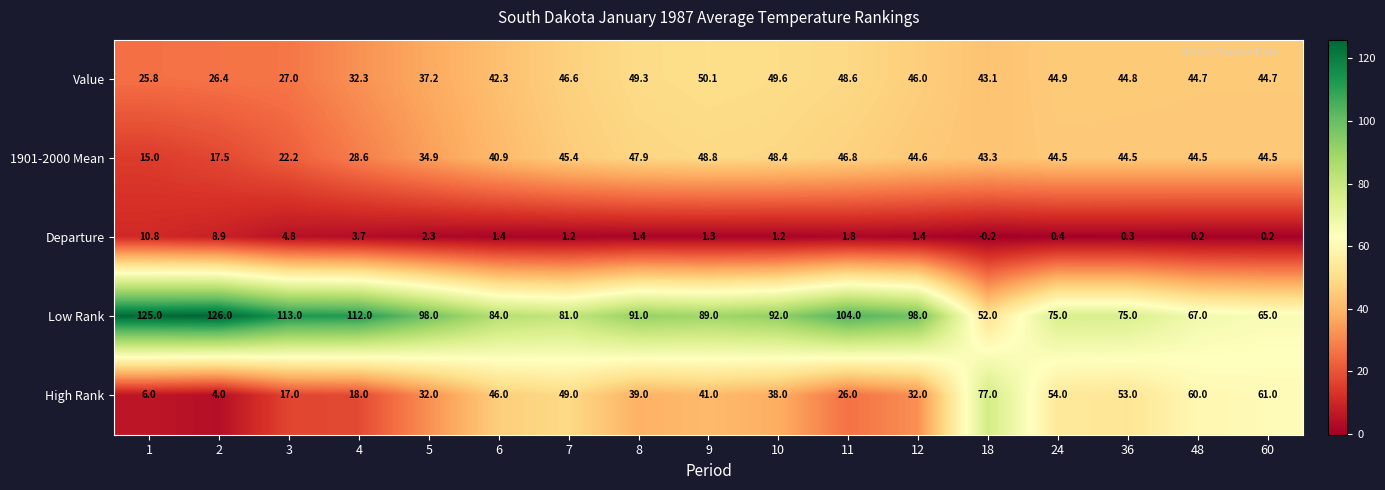

What is the spread (max minus min) of values at 10?

90.8